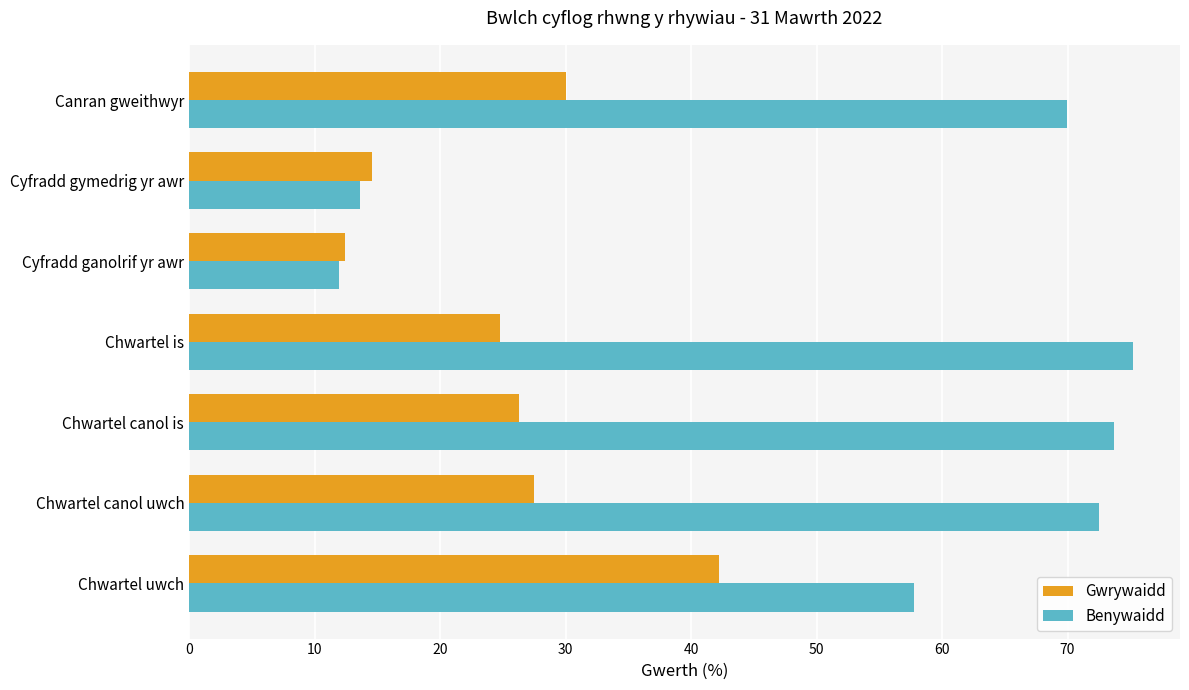

How many data points in Gwrywaidd are above 26?

4